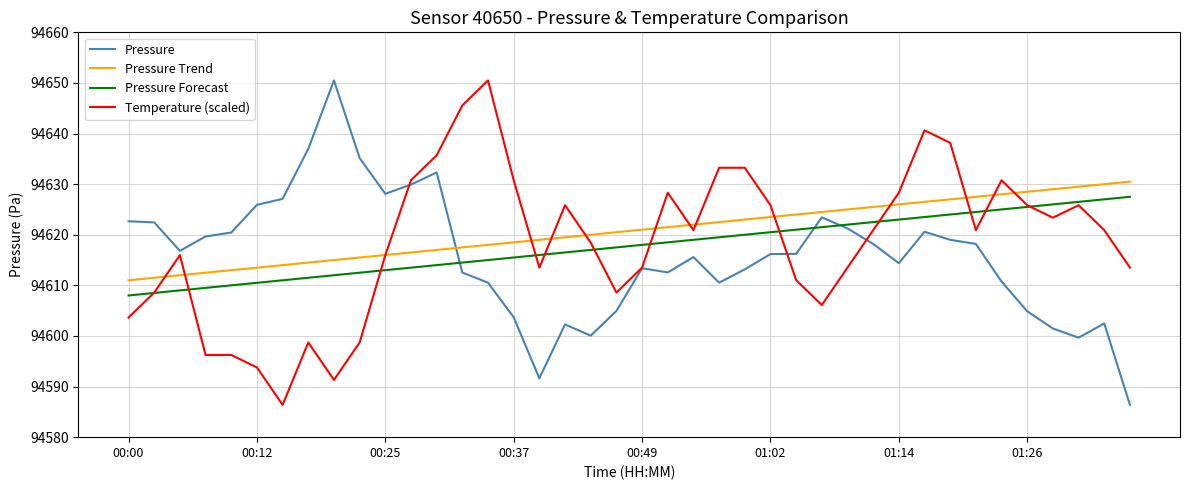

True or false: Pressure and Pressure Trend intersect in this chart.

True